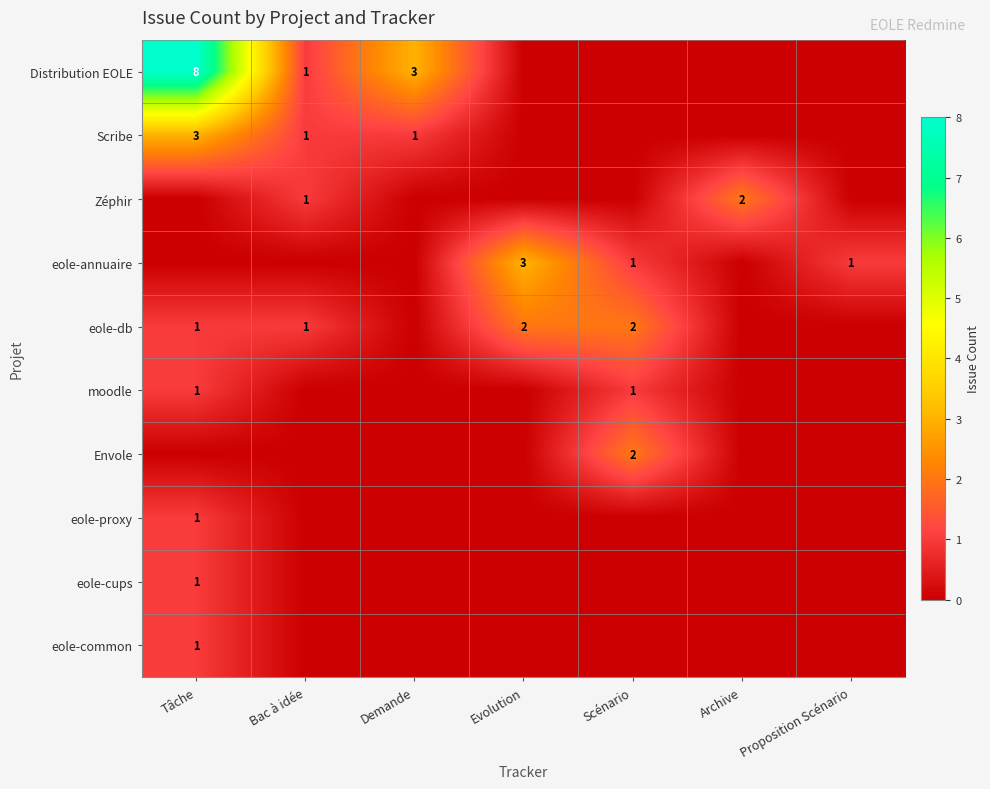

Is it true that Distribution EOLE equals 13 at Tâche?

False